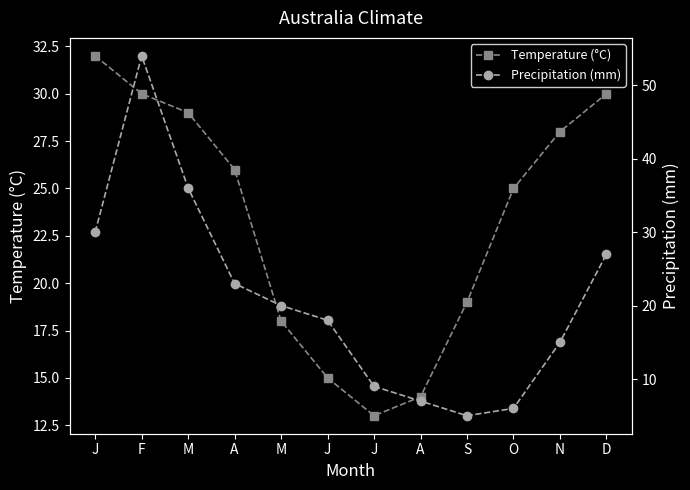

At which category is the sum across all series the highest?

F